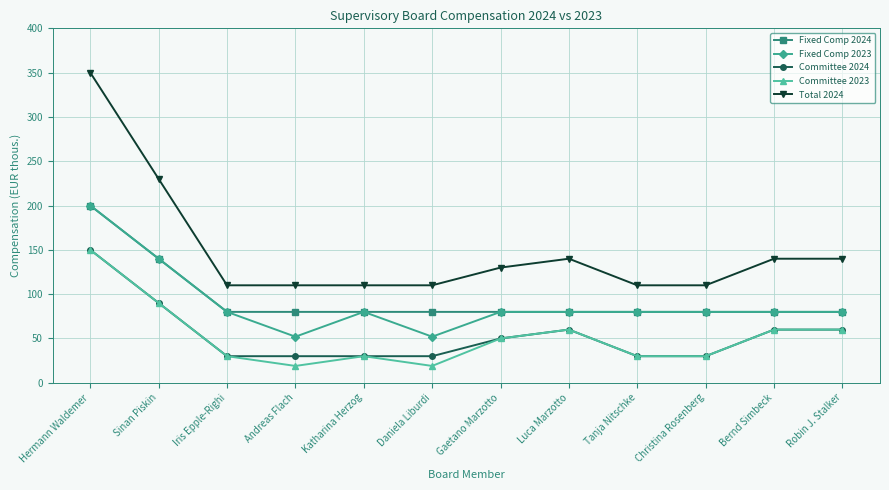

At which label is Fixed Comp 2023 closest to 126?

Sinan Piskin